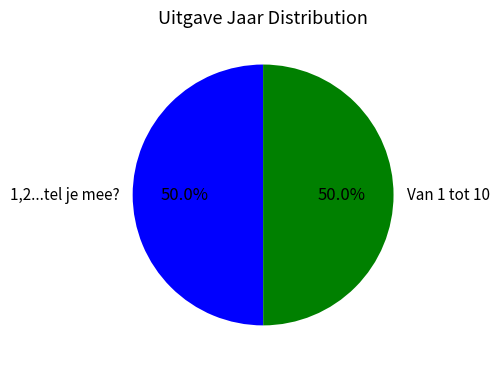

Approximately how many times larger is the value at 1,2...tel je mee? compared to Van 1 tot 10?

1.0